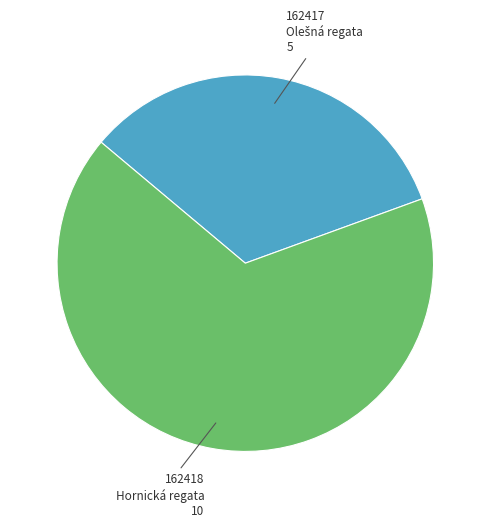

Is it true that 162418 Hornická regata is 67% of the pie?

True